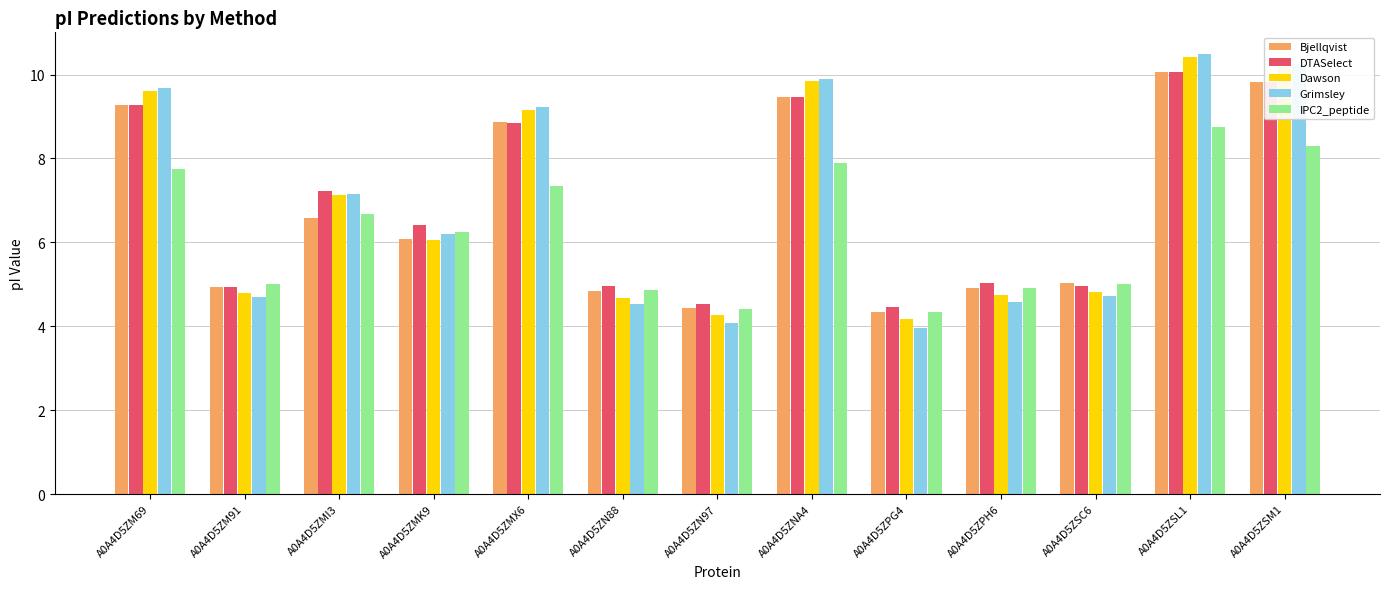

Is the value of IPC2_peptide at A0A4D5ZPH6 greater than the value of Bjellqvist at A0A4D5ZPG4?

Yes